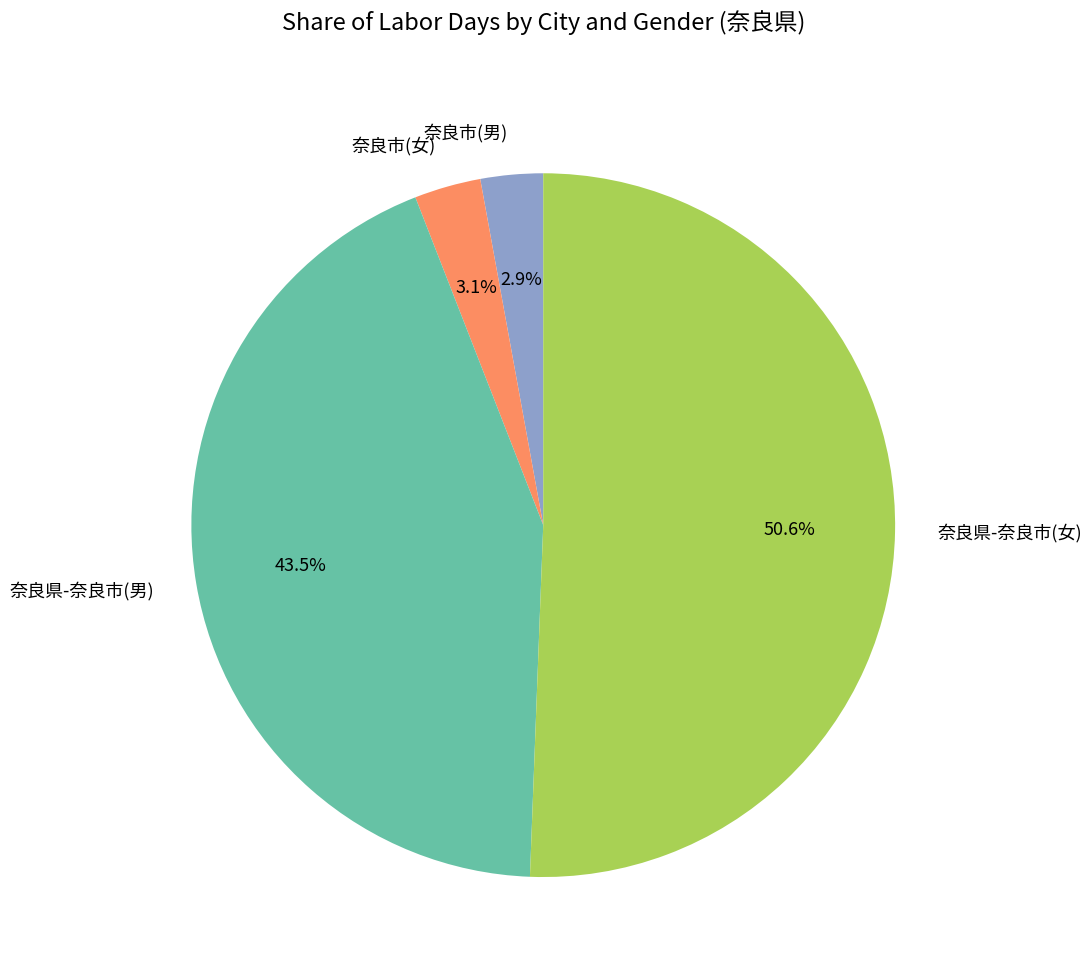

Is there a majority slice in this chart?

Yes